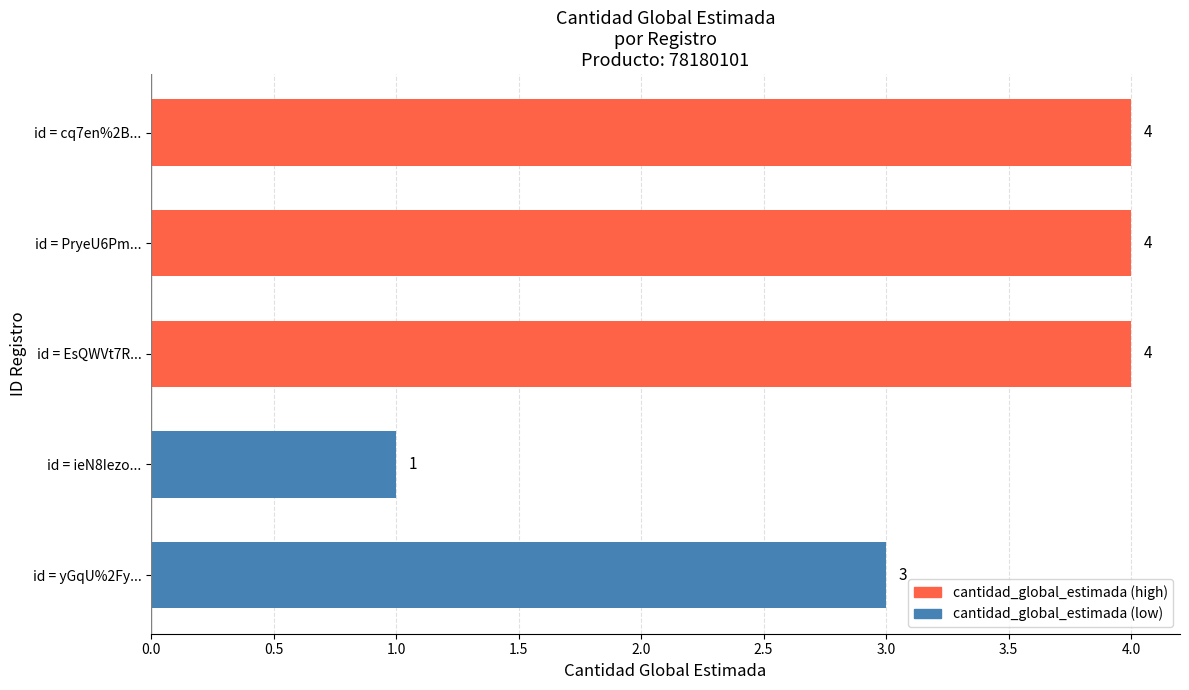

Reading top to bottom, what are all the values shown in this chart?

4	4	4	1	3